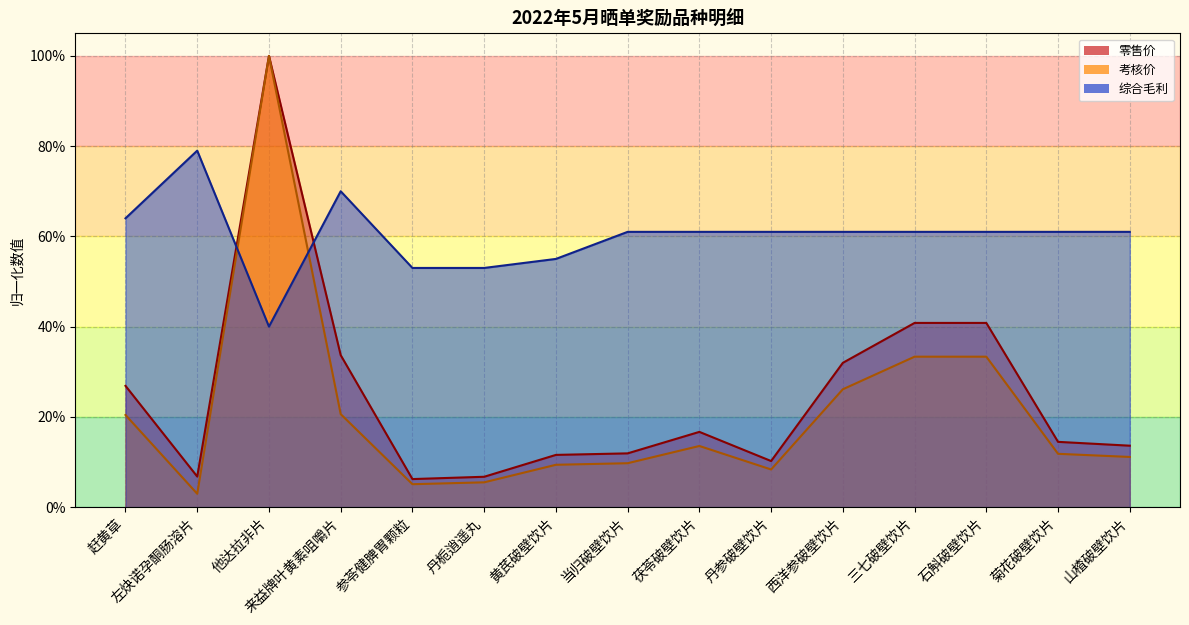

What position from the right is 他达拉非片?

13